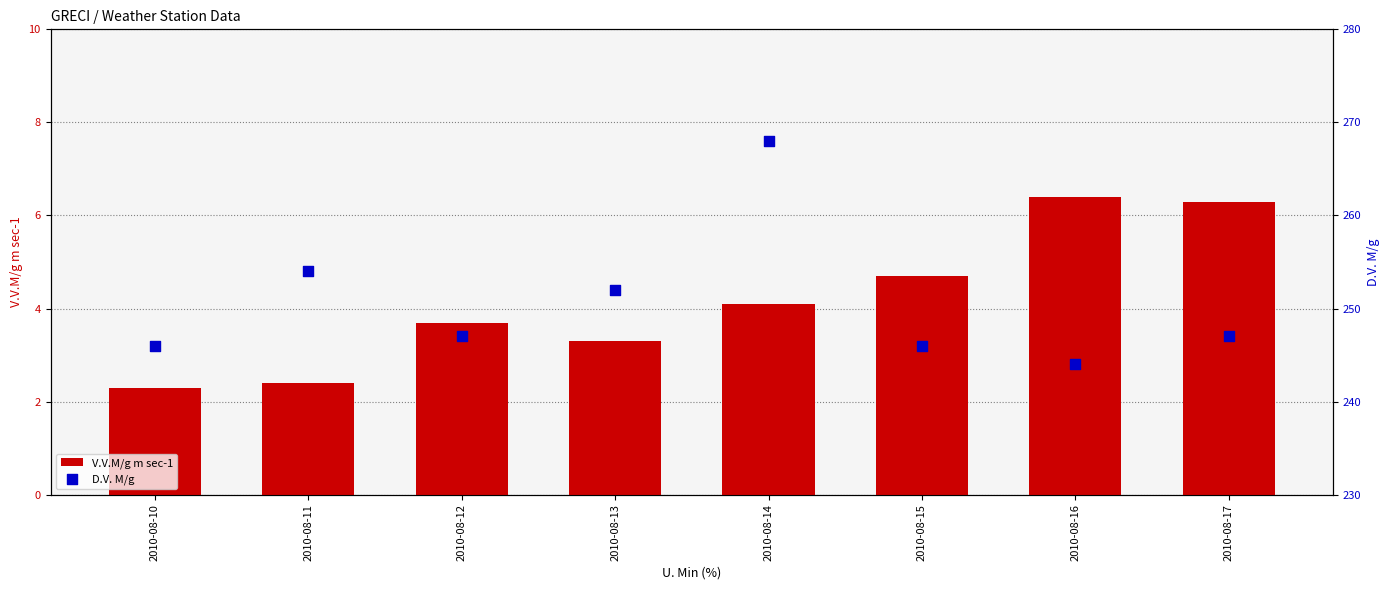

Which series has the largest total across all categories?

D.V. M/g